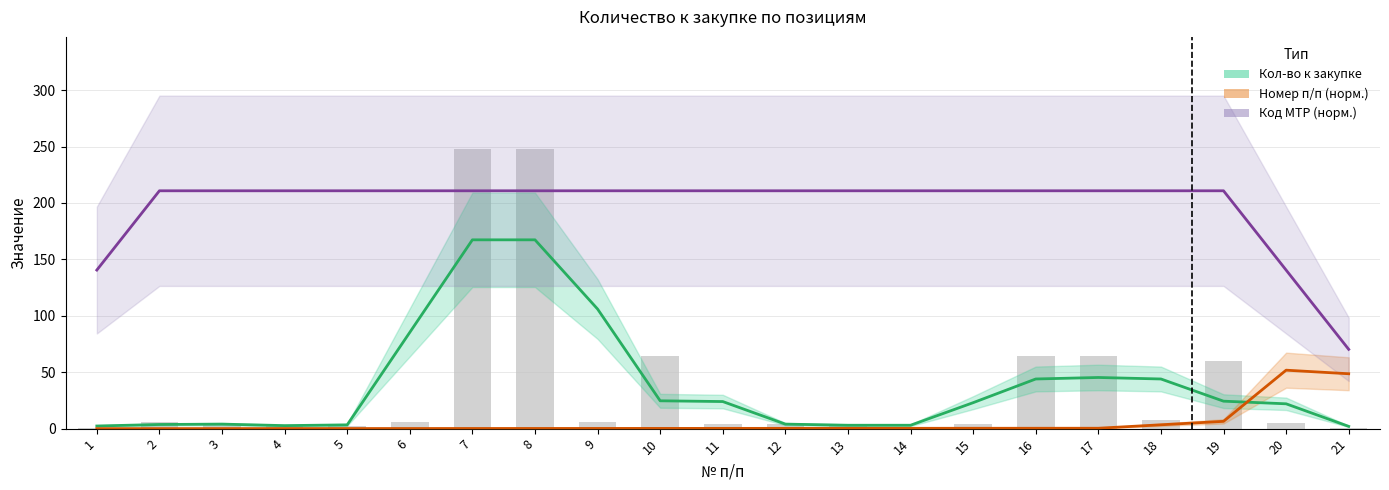

What is the sum of the Номер п/п (норм.) values at 4 and 17?

0.4